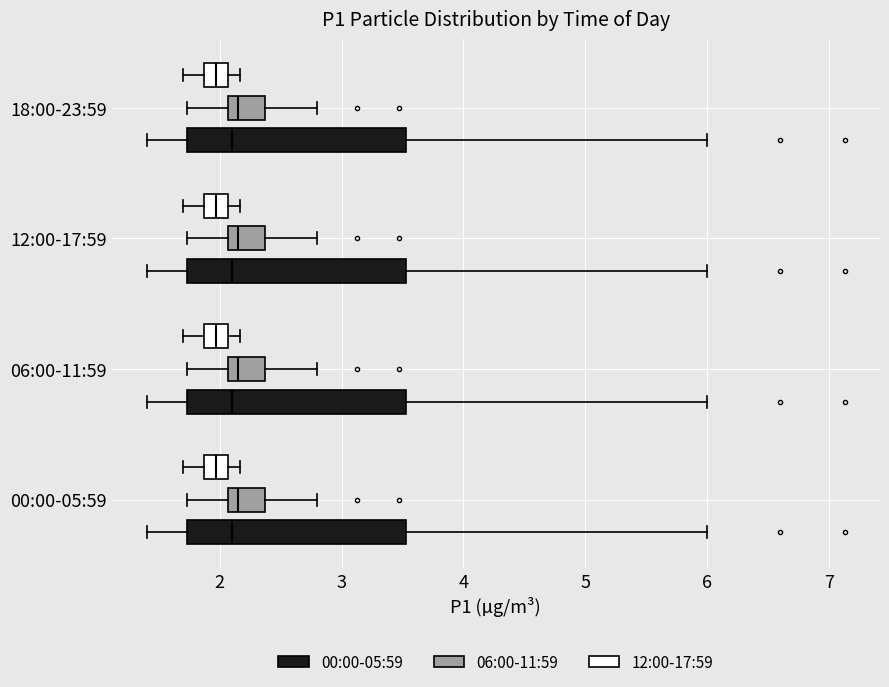

Reading bottom to top, read every box against the x-axis: the position of its median line, the range the box covers, and the ends of its whiskers. The values are not printed on the chart, so give them approximately, as read against the axis.

00:00-05:59 (00:00-05:59): median 2.1, box 1.7 to 3.5, whiskers 1.4 to 6.0
00:00-05:59 (06:00-11:59): median 2.2, box 2.1 to 2.4, whiskers 1.7 to 2.8
00:00-05:59 (12:00-17:59): median 2.0, box 1.9 to 2.1, whiskers 1.7 to 2.2
06:00-11:59 (00:00-05:59): median 2.1, box 1.7 to 3.5, whiskers 1.4 to 6.0
06:00-11:59 (06:00-11:59): median 2.2, box 2.1 to 2.4, whiskers 1.7 to 2.8
06:00-11:59 (12:00-17:59): median 2.0, box 1.9 to 2.1, whiskers 1.7 to 2.2
12:00-17:59 (00:00-05:59): median 2.1, box 1.7 to 3.5, whiskers 1.4 to 6.0
12:00-17:59 (06:00-11:59): median 2.2, box 2.1 to 2.4, whiskers 1.7 to 2.8
12:00-17:59 (12:00-17:59): median 2.0, box 1.9 to 2.1, whiskers 1.7 to 2.2
18:00-23:59 (00:00-05:59): median 2.1, box 1.7 to 3.5, whiskers 1.4 to 6.0
18:00-23:59 (06:00-11:59): median 2.2, box 2.1 to 2.4, whiskers 1.7 to 2.8
18:00-23:59 (12:00-17:59): median 2.0, box 1.9 to 2.1, whiskers 1.7 to 2.2